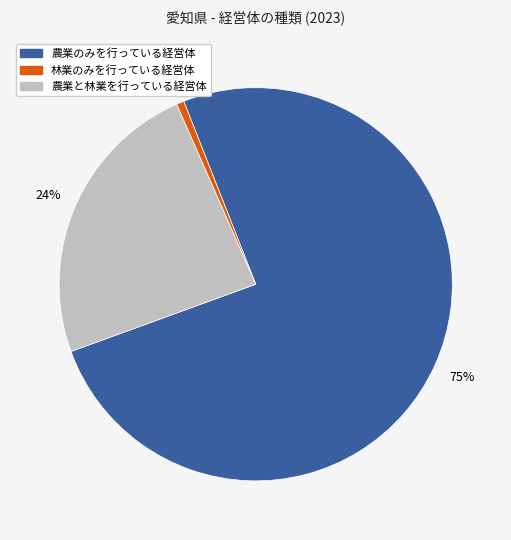

What percentage is the 農業のみを行っている経営体 slice, to the nearest percent?

75%